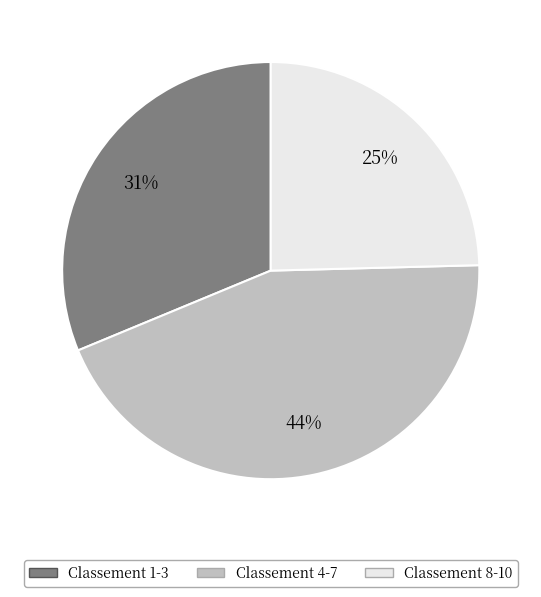

Does any single category account for the majority?

No